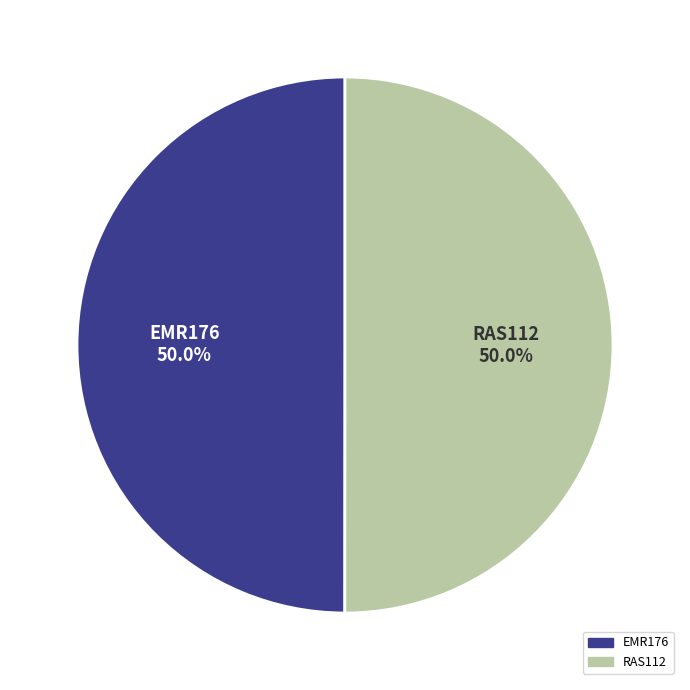

Is it true that EMR176 is 64% of the pie?

False